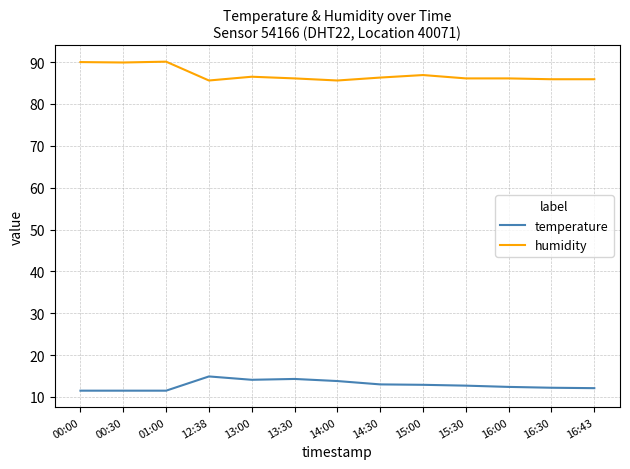

At how many categories does at least one series exceed 76?

13